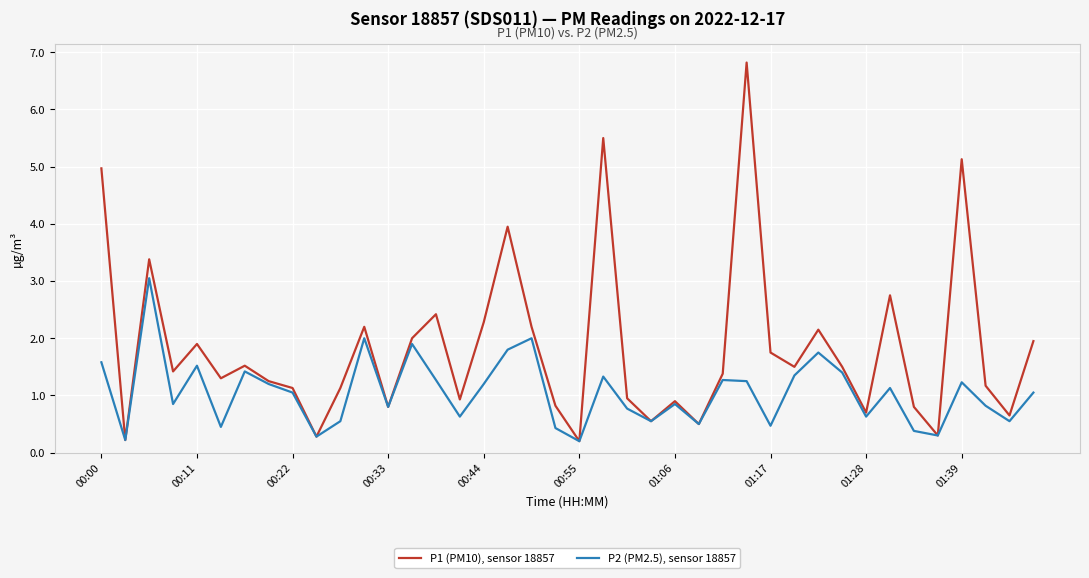

Which series has the largest range (max minus min)?

P1 (PM10), sensor 18857